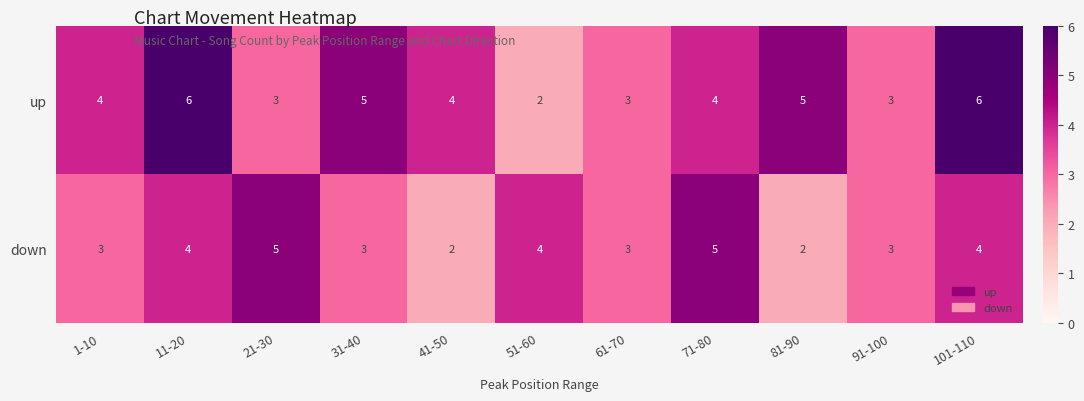

Reading left to right, what are all the values shown in this chart?

up: 4	6	3	5	4	2	3	4	5	3	6
down: 3	4	5	3	2	4	3	5	2	3	4